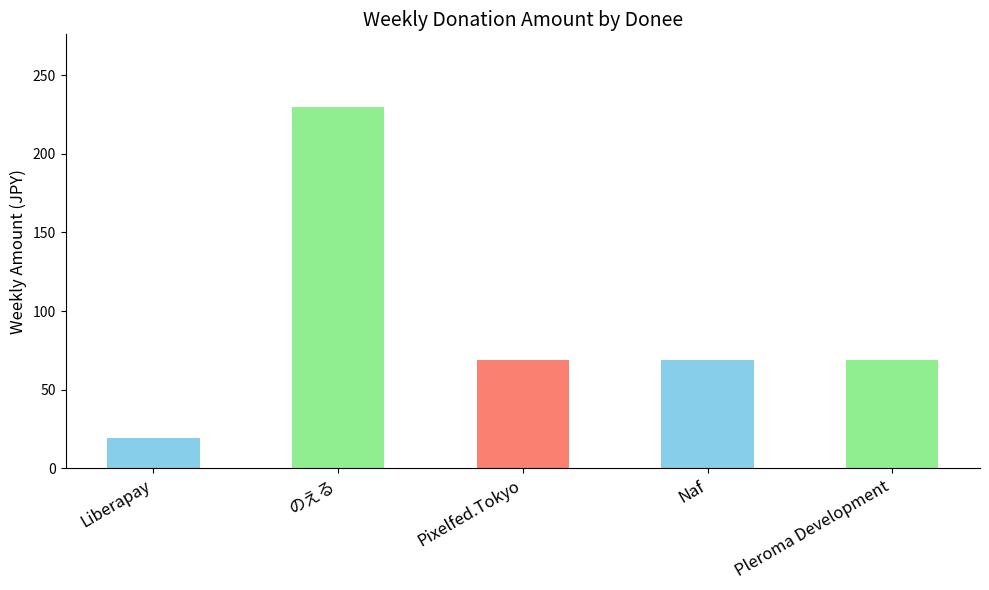

What is the difference between the maximum and second lowest values?

161